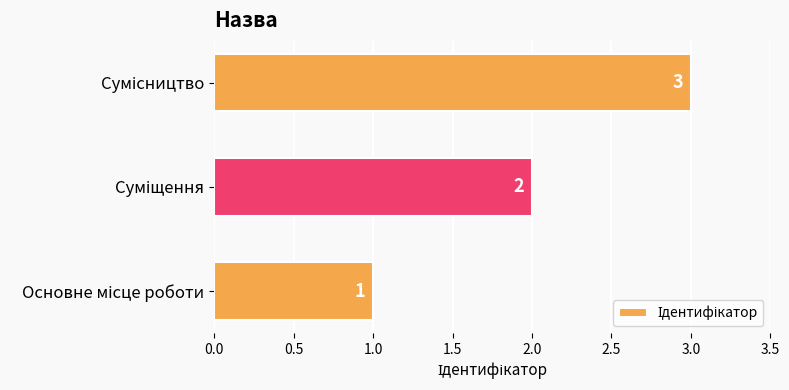

Does the chart contain stacked bars?

No